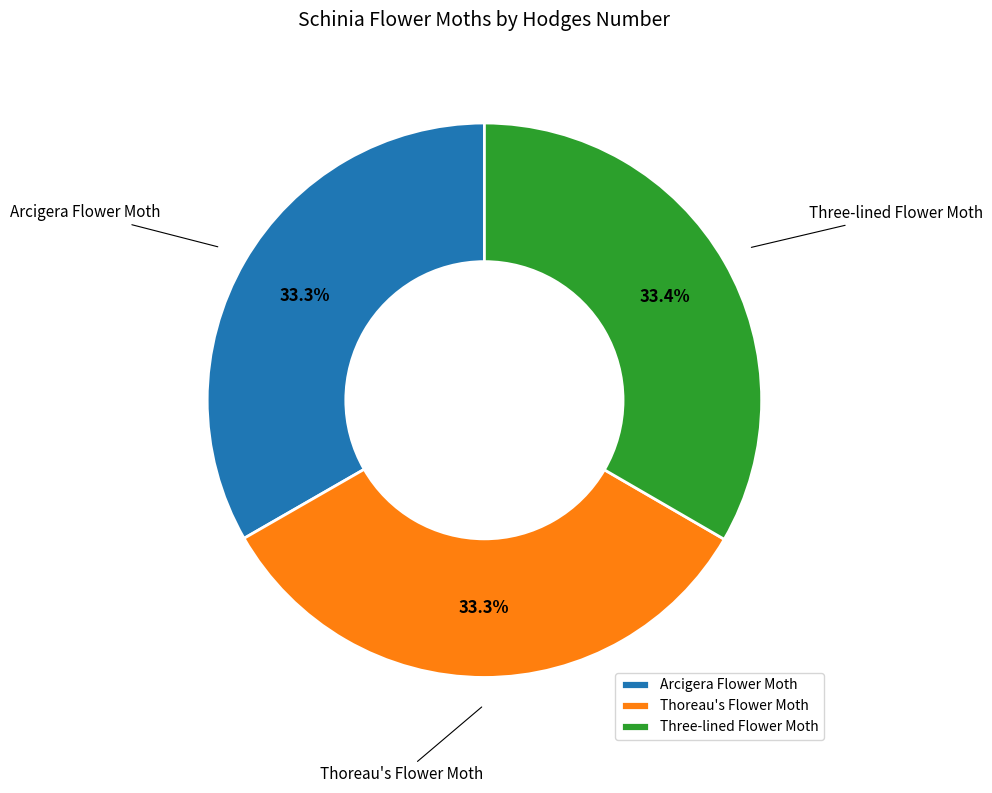

Combined, what portion of the pie is Three-lined Flower Moth and Arcigera Flower Moth?

66.7%